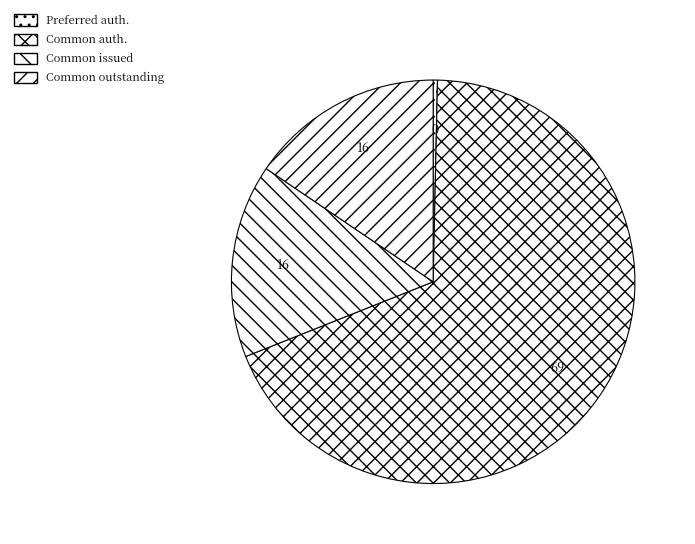

How many slices are in this pie chart?

4